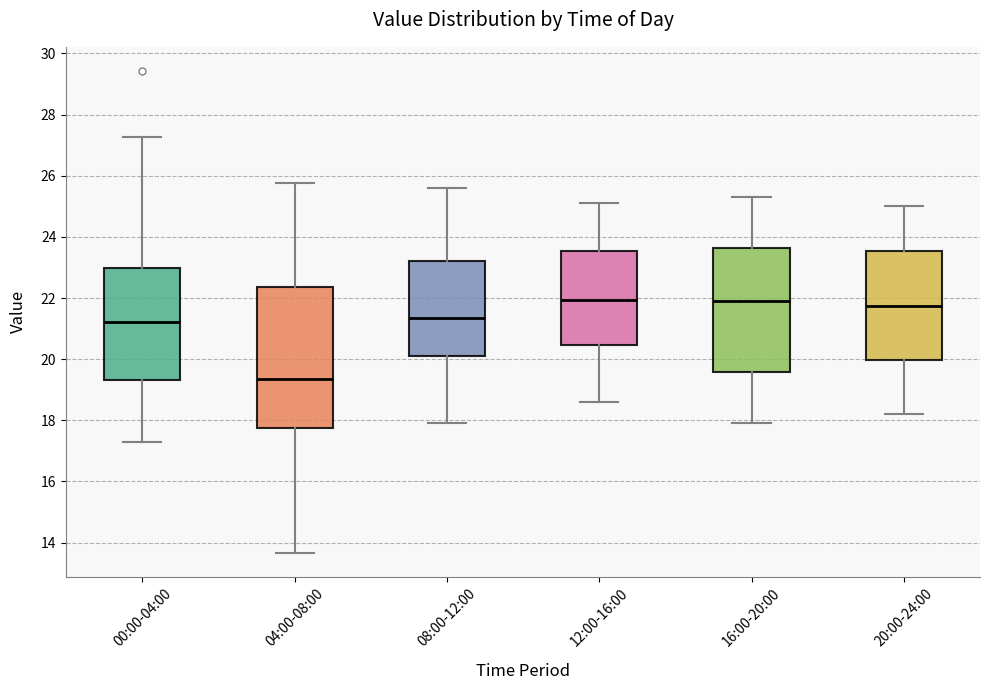

Where does the lower whisker of the box for 16:00-20:00 end on the y-axis? The values are not printed on the chart, so give them approximately, as read against the axis.

18.0